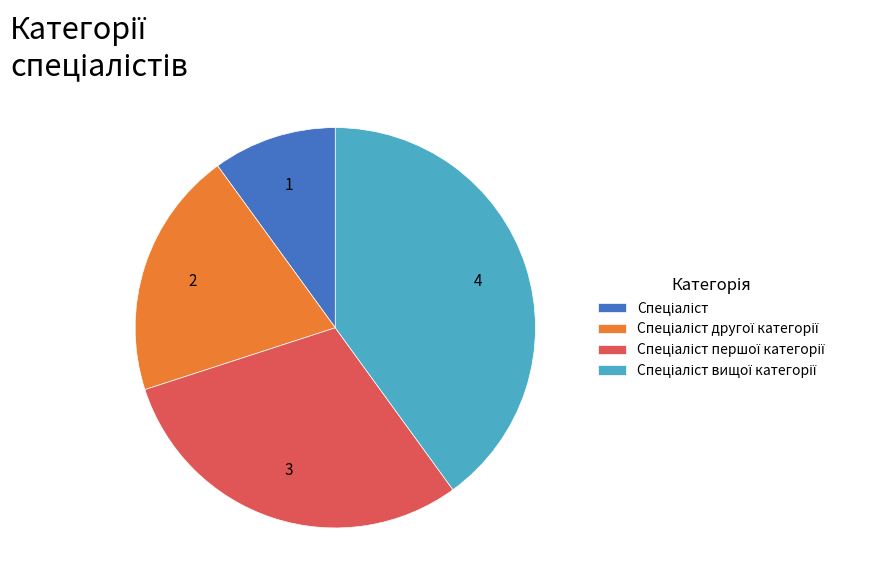

Does any single category account for the majority?

No